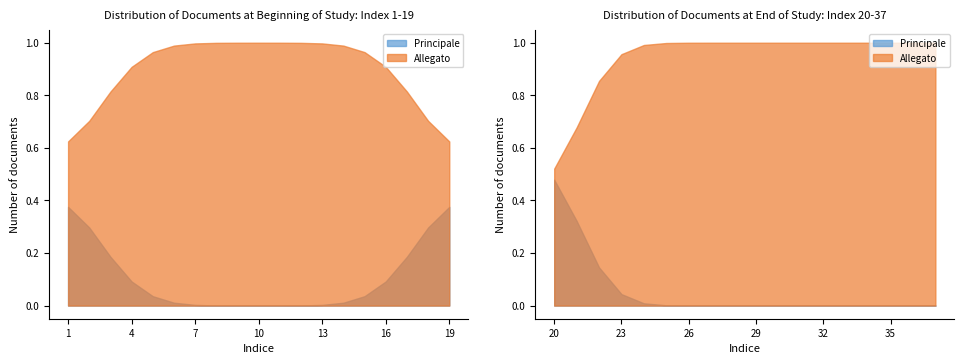

The value of Principale at 2 is 1. True or false?

False